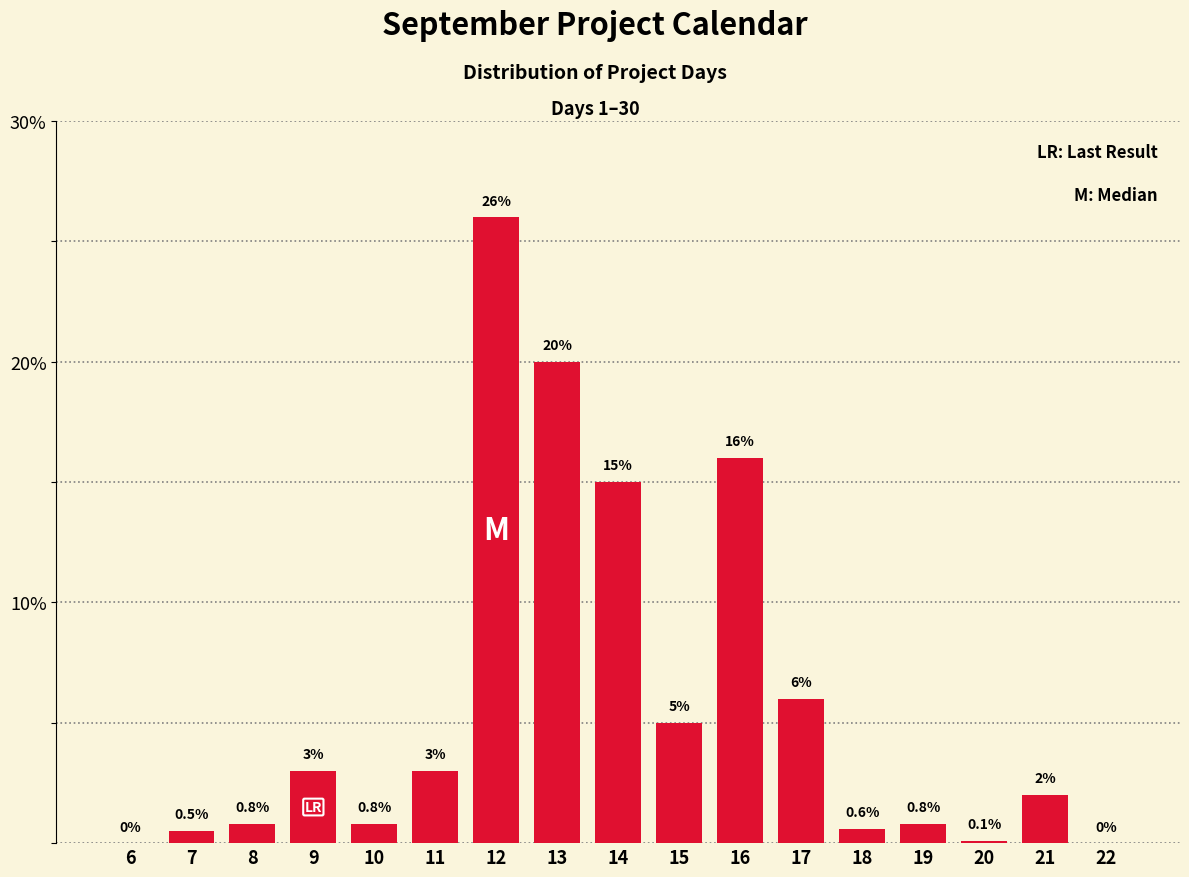

Reading left to right, what are all the values shown in this chart?

6=0.0	7=0.5	8=0.8	9=3.0	10=0.8	11=3.0	12=26.0	13=20.0	14=15.0	15=5.0	16=16.0	17=6.0	18=0.6	19=0.8	20=0.1	21=2.0	22=0.0